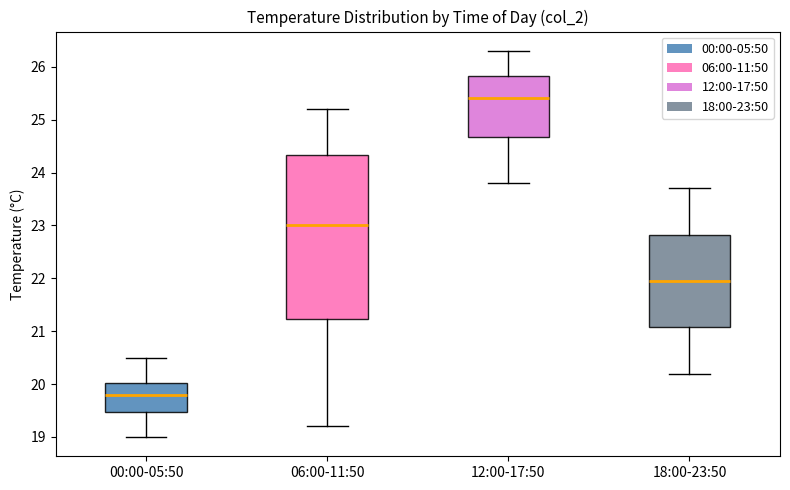

Reading left to right, transcribe this box plot: for each box, give where its median line is, the range the box spans, and where its two whiskers end, as read against the y-axis. The values are not printed on the chart, so give them approximately, as read against the axis.

00:00-05:50: median 19.8, box 19.5 to 20.0, whiskers 19.0 to 20.5
06:00-11:50: median 23.0, box 21.2 to 24.3, whiskers 19.2 to 25.2
12:00-17:50: median 25.4, box 24.7 to 25.8, whiskers 23.8 to 26.3
18:00-23:50: median 22.0, box 21.1 to 22.8, whiskers 20.2 to 23.7